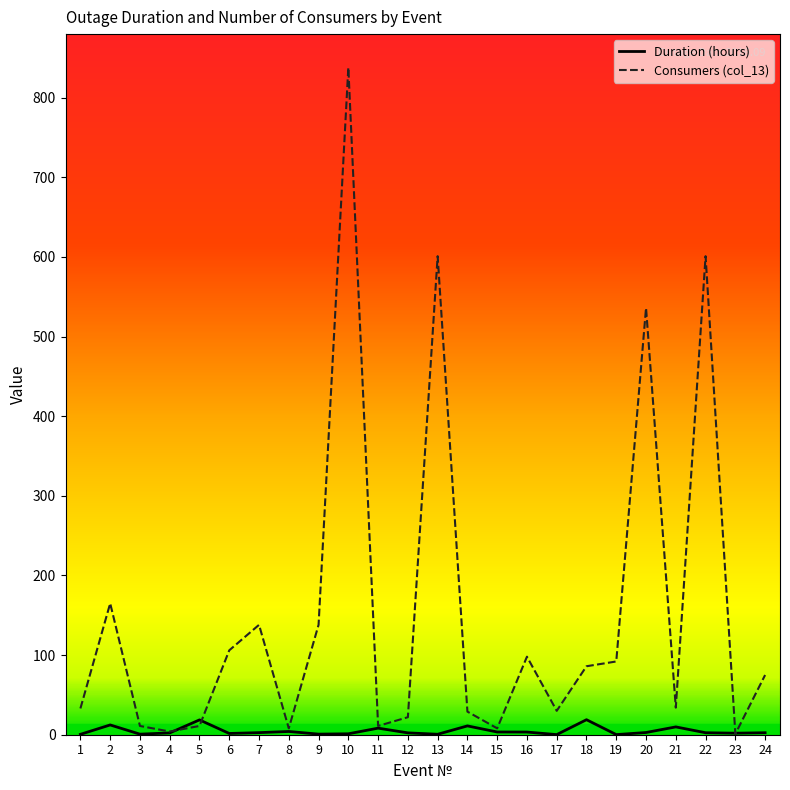

What is the spread (max minus min) of values at 22?

598.5